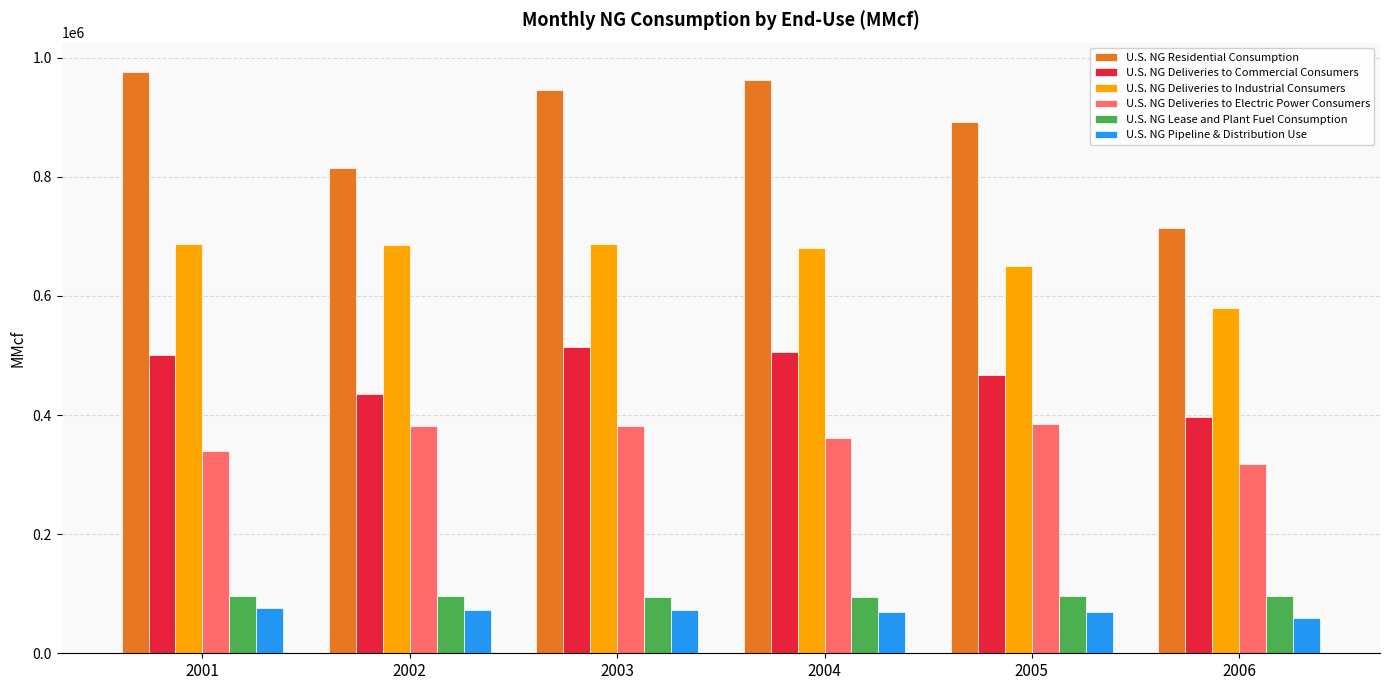

Is it true that U.S. NG Deliveries to Commercial Consumers equals 287991 at 2003?

False